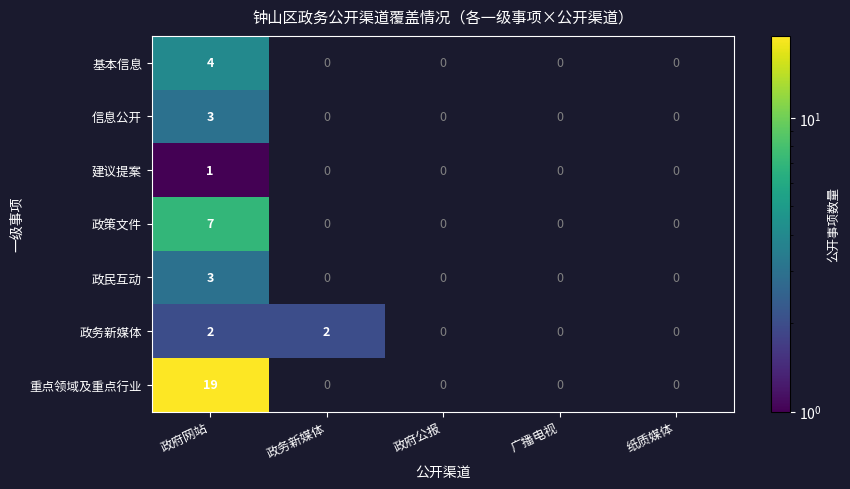

Rank the series by their maximum value, from highest to lowest.

重点领域及重点行业, 政策文件, 基本信息, 信息公开, 政民互动, 政务新媒体, 建议提案